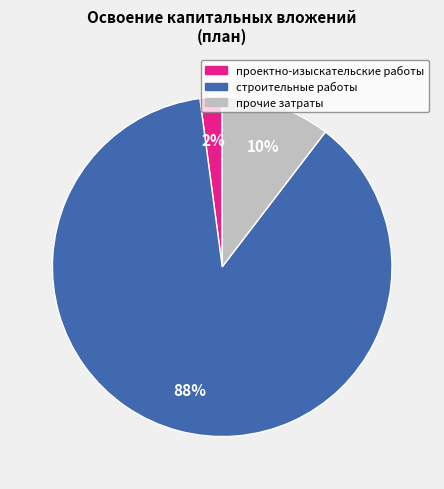

The прочие затраты slice represents 10% of the pie. True or false?

True